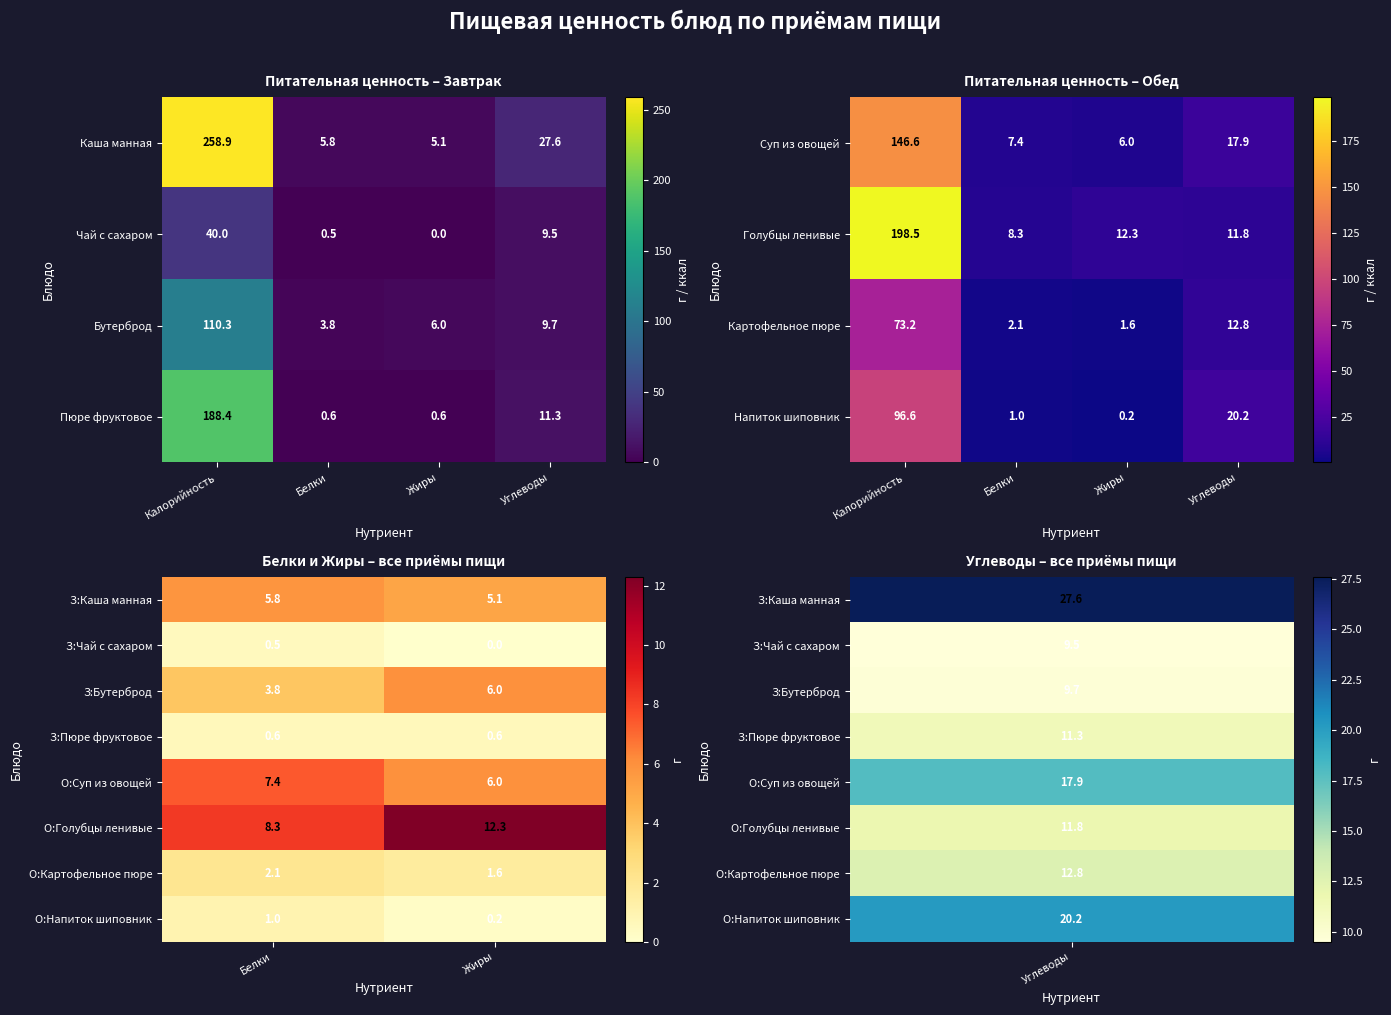

Is the value of О:Напиток шиповник at Белки greater than the value of О:Картофельное пюре at Белки?

No